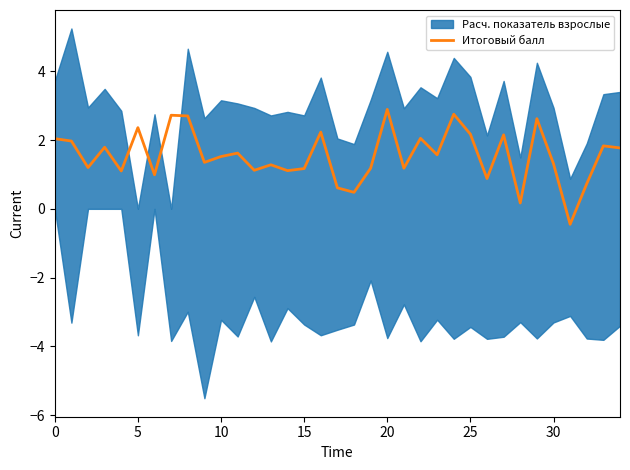

The value of Итоговый балл at 30 is 0.7. True or false?

False